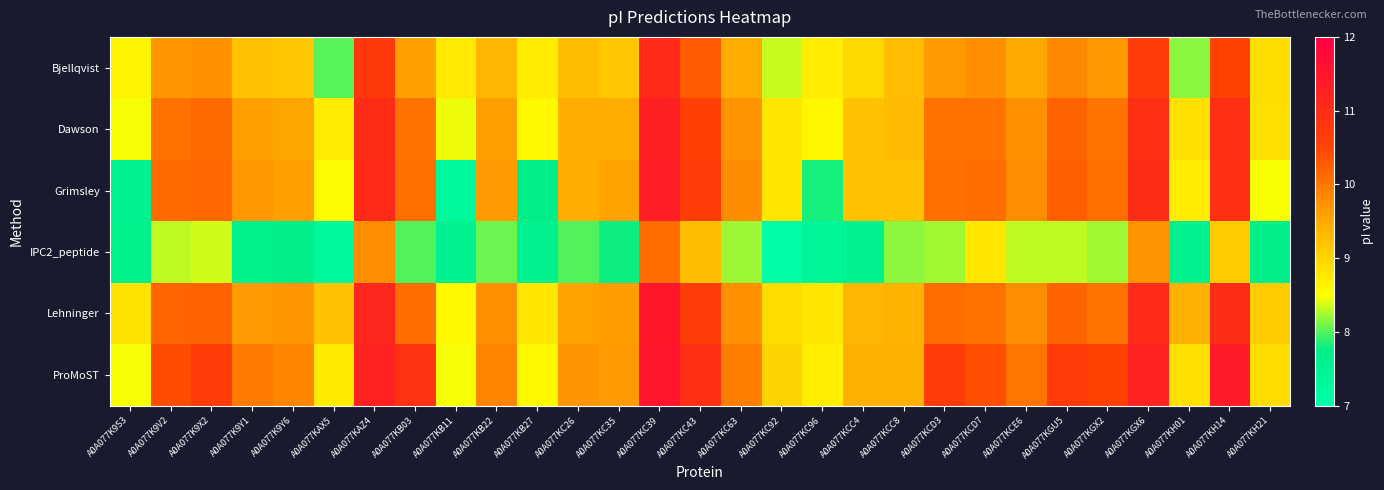

What is the greatest value displayed?

11.5